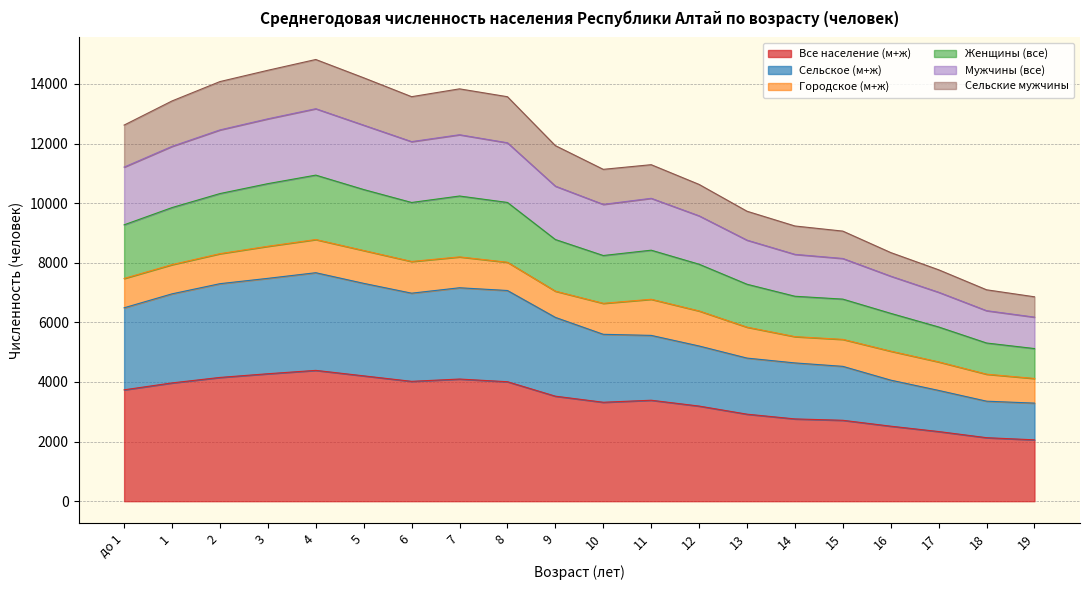

What is the maximum value for Все население (м+ж)?

4390